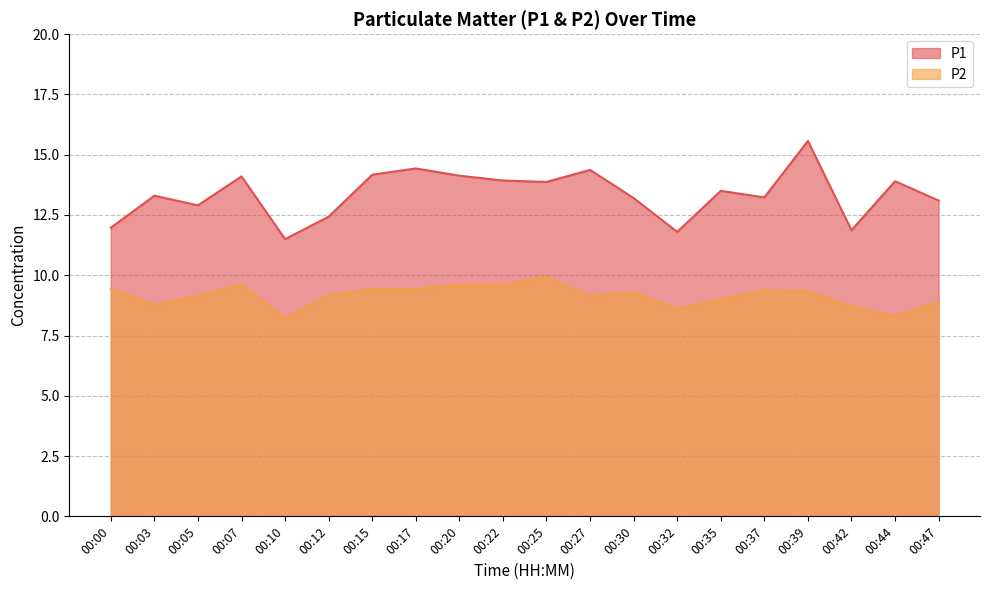

The P2 series shows 9.6 at 00:07. True or false?

True